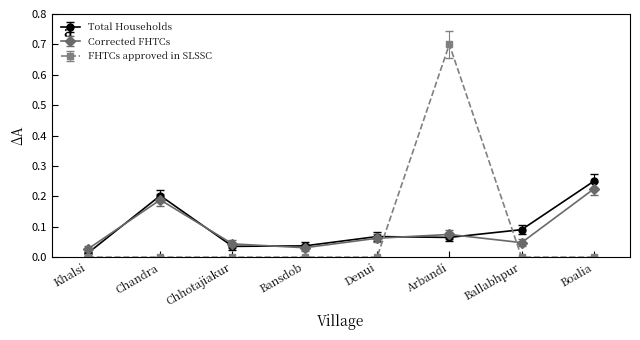

What is the label of the 7th point from the left?

Ballabhpur